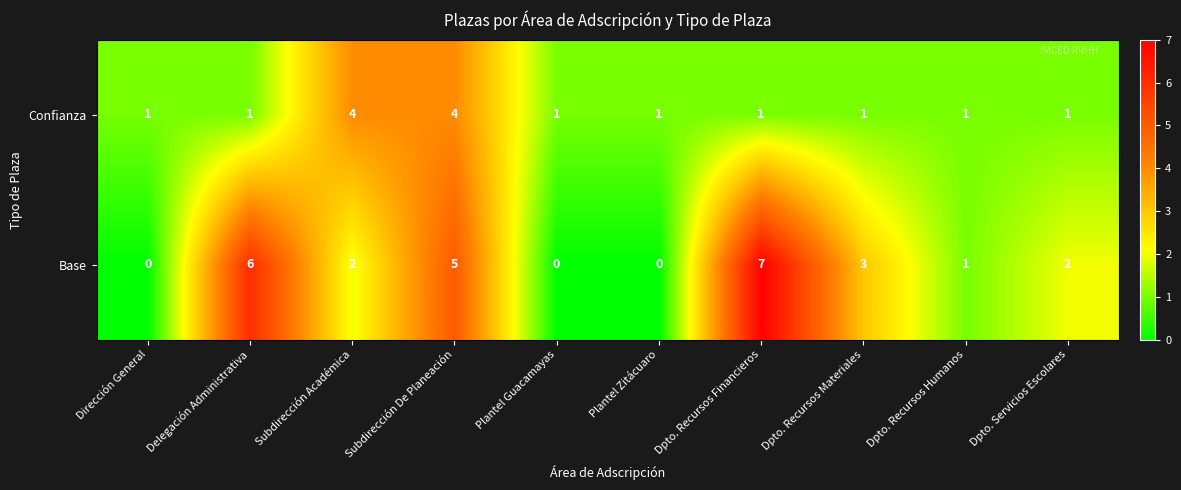

What is the difference between the maximum and minimum values in the Confianza series?

3